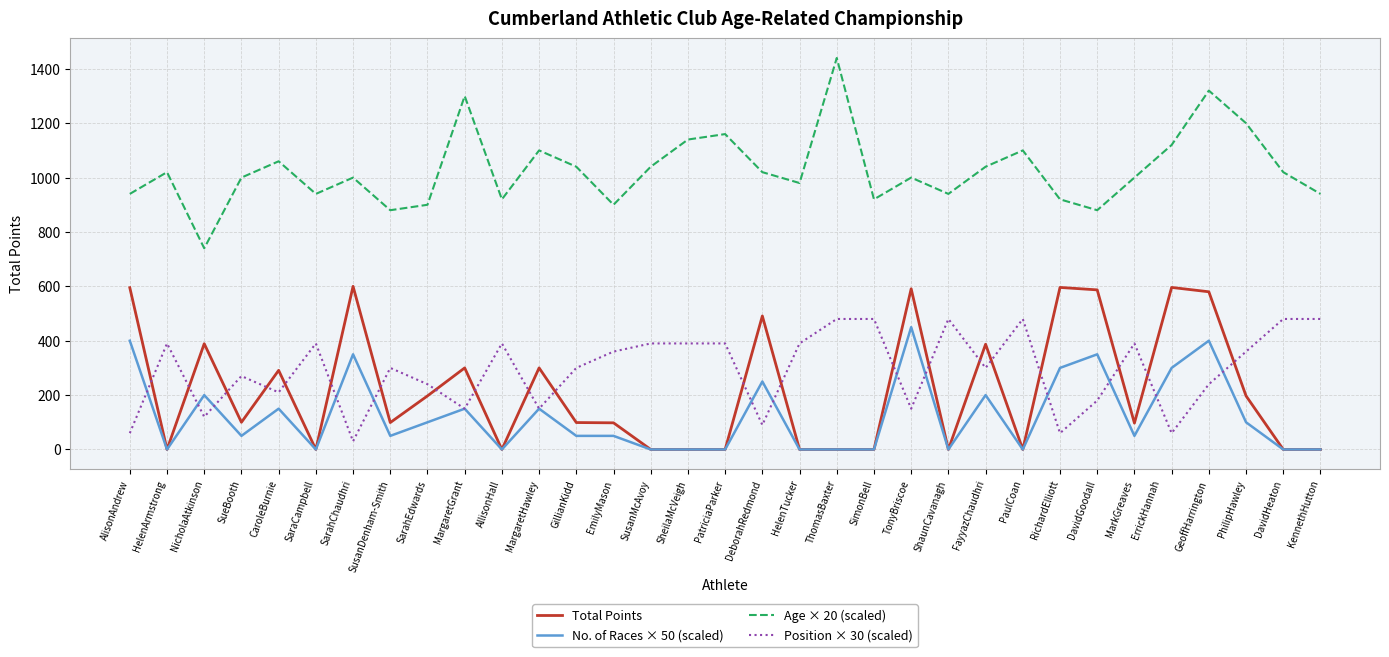

True or false: Age × 20 (scaled) has more than 1 points higher than both neighbors.

True